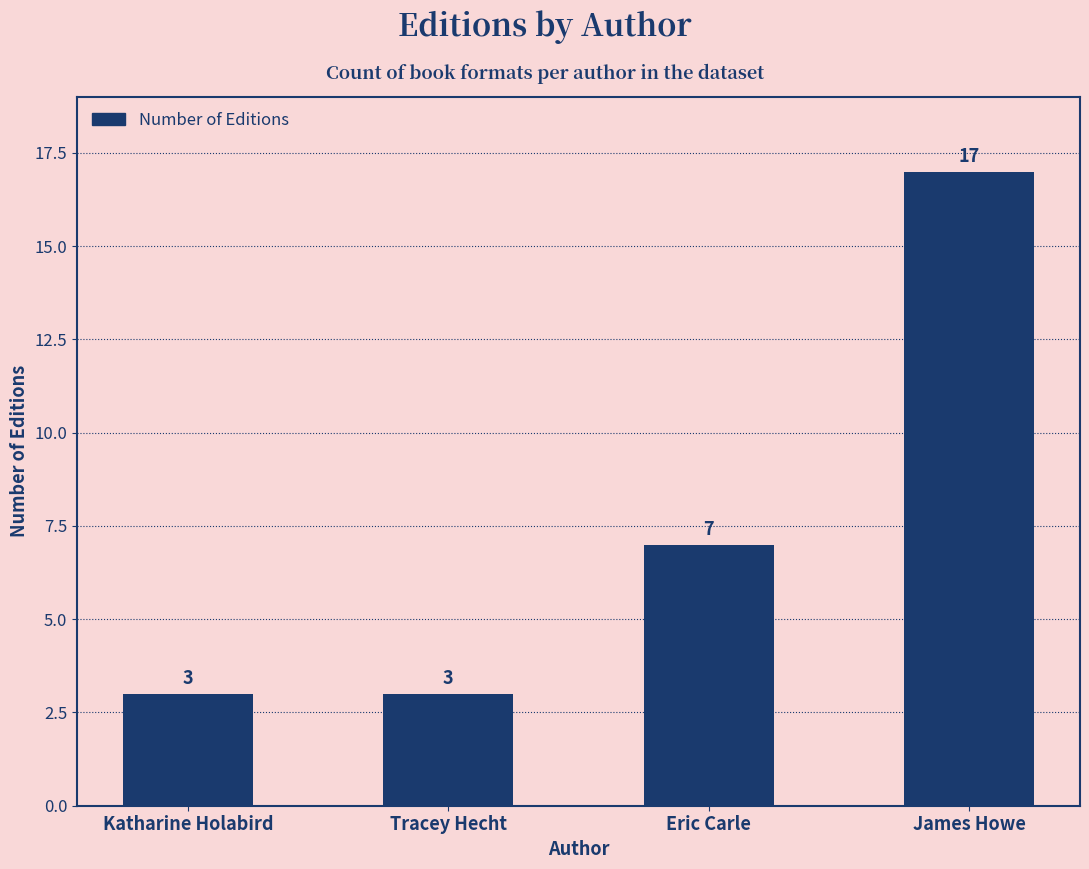

What is the average value?

8